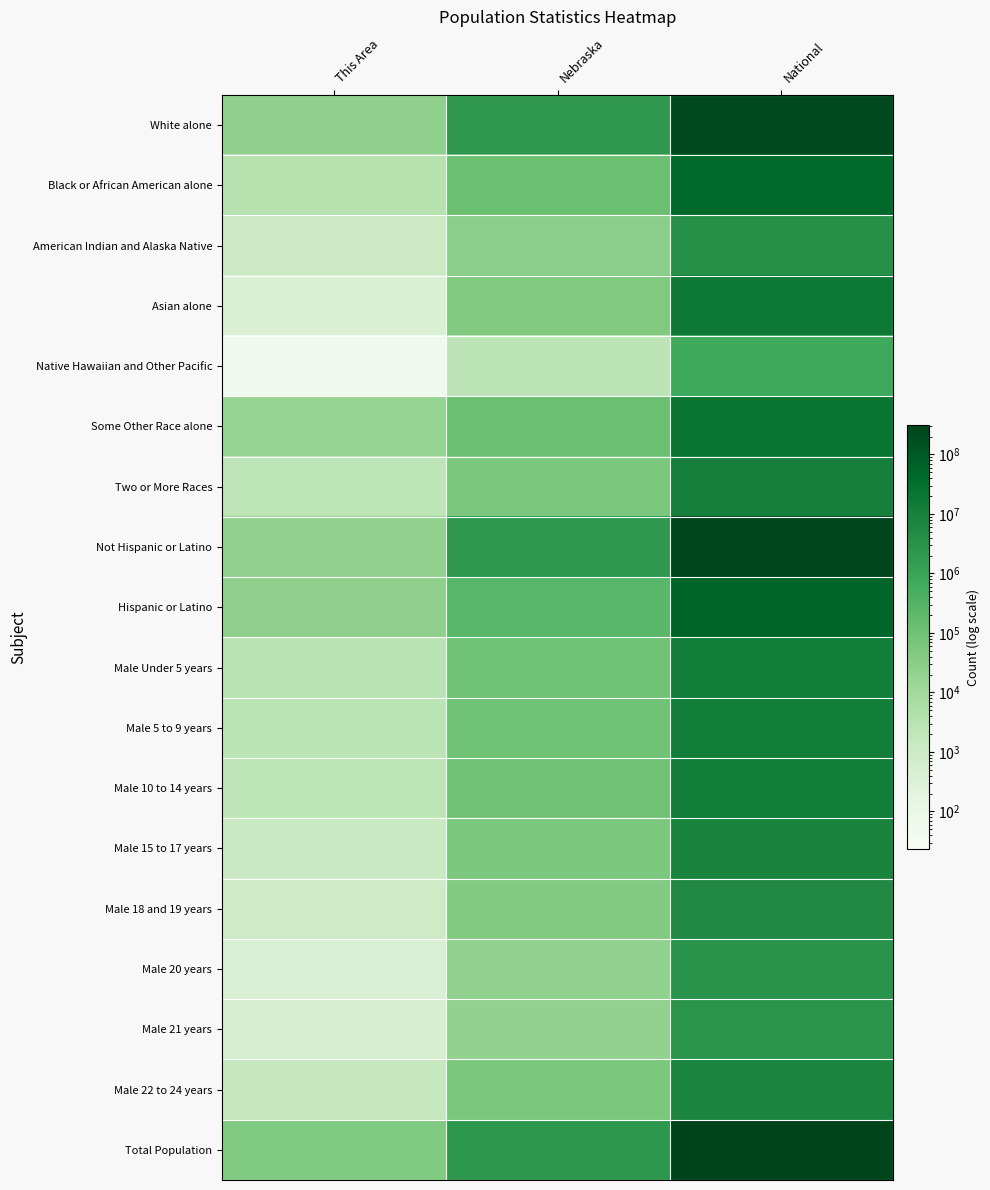

Reading left to right, list all the values displayed in this chart.

White alone: This Area=4.2	Nebraska=6.2	National=8.3
Black or African American alone: This Area=3.3	Nebraska=4.9	National=7.6
American Indian and Alaska Native: This Area=2.7	Nebraska=4.3	National=6.5
Asian alone: This Area=2.3	Nebraska=4.5	National=7.2
Native Hawaiian and Other Pacific: This Area=1.4	Nebraska=3.1	National=5.7
Some Other Race alone: This Area=4.0	Nebraska=4.9	National=7.3
Two or More Races: This Area=3.1	Nebraska=4.6	National=7.0
Not Hispanic or Latino: This Area=4.1	Nebraska=6.2	National=8.4
Hispanic or Latino: This Area=4.2	Nebraska=5.2	National=7.7
Male Under 5 years: This Area=3.2	Nebraska=4.8	National=7.0
Male 5 to 9 years: This Area=3.2	Nebraska=4.8	National=7.0
Male 10 to 14 years: This Area=3.1	Nebraska=4.8	National=7.0
Male 15 to 17 years: This Area=2.8	Nebraska=4.6	National=6.8
Male 18 and 19 years: This Area=2.6	Nebraska=4.4	National=6.7
Male 20 years: This Area=2.3	Nebraska=4.1	National=6.4
Male 21 years: This Area=2.4	Nebraska=4.1	National=6.3
Male 22 to 24 years: This Area=2.9	Nebraska=4.6	National=6.8
Total Population: This Area=4.5	Nebraska=6.3	National=8.5